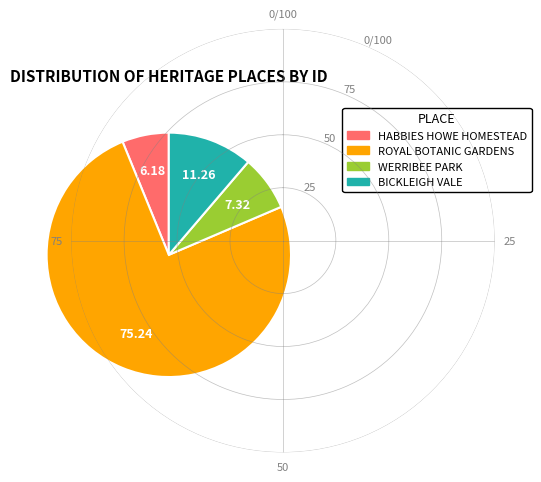

Rank the categories by value from highest to lowest.

ROYAL BOTANIC GARDENS, BICKLEIGH VALE, WERRIBEE PARK, HABBIES HOWE HOMESTEAD